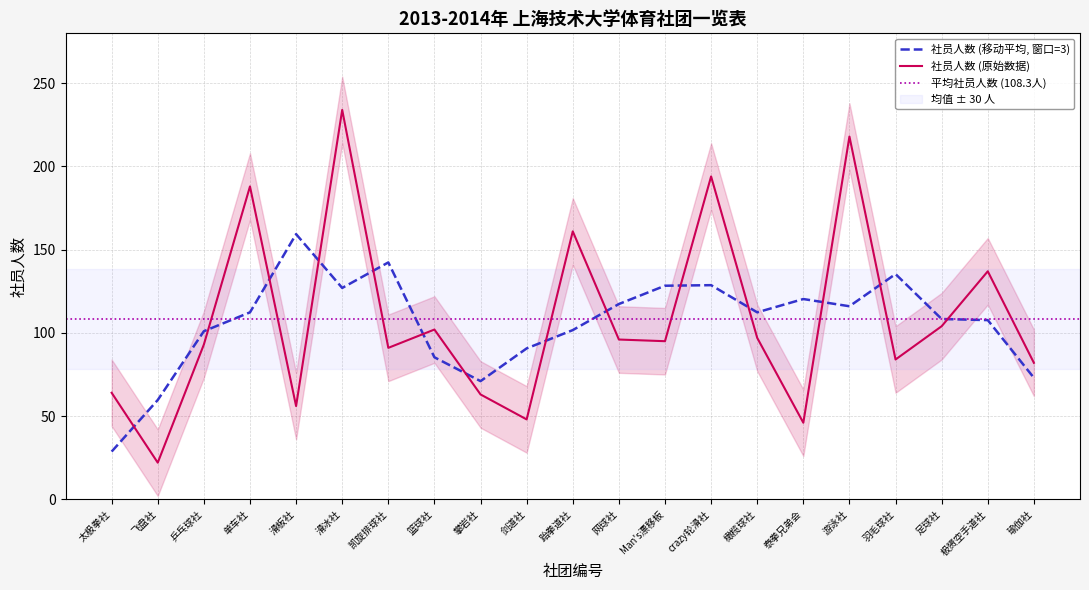

Reading left to right, what are all the values shown in this chart?

太极拳社=64	飞盘社=22	乒乓球社=93	单车社=188	滑板社=56	滑冰社=234	凯旋排球社=91	篮球社=102	攀岩社=63	剑道社=48	跆拳道社=161	网球社=96	Man's漂移板=95	crazy轮滑社=194	橄榄球社=97	泰拳兄弟会=46	游泳社=218	羽毛球社=84	足球社=104	极赟空手道社=137	瑜伽社=82